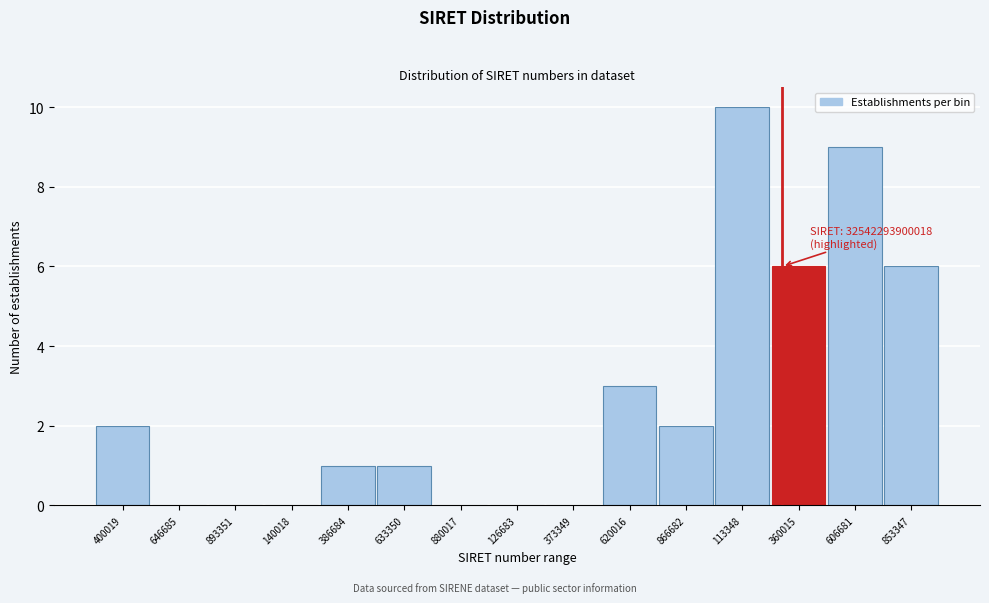

Reading left to right, transcribe all the data shown in this chart.

400019=2	646685=0	893351=0	140018=0	386684=1	633350=1	880017=0	126683=0	373349=0	620016=3	866682=2	113348=10	360015=6	606681=9	853347=6